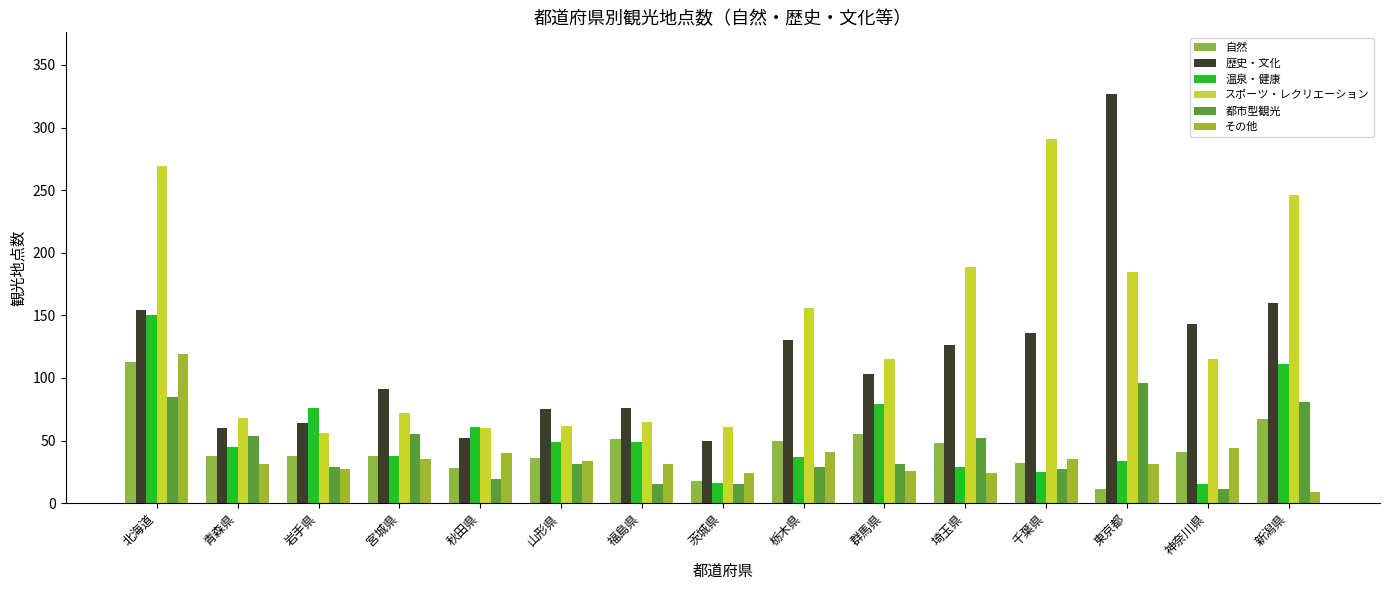

At which category is the sum across all series the highest?

北海道